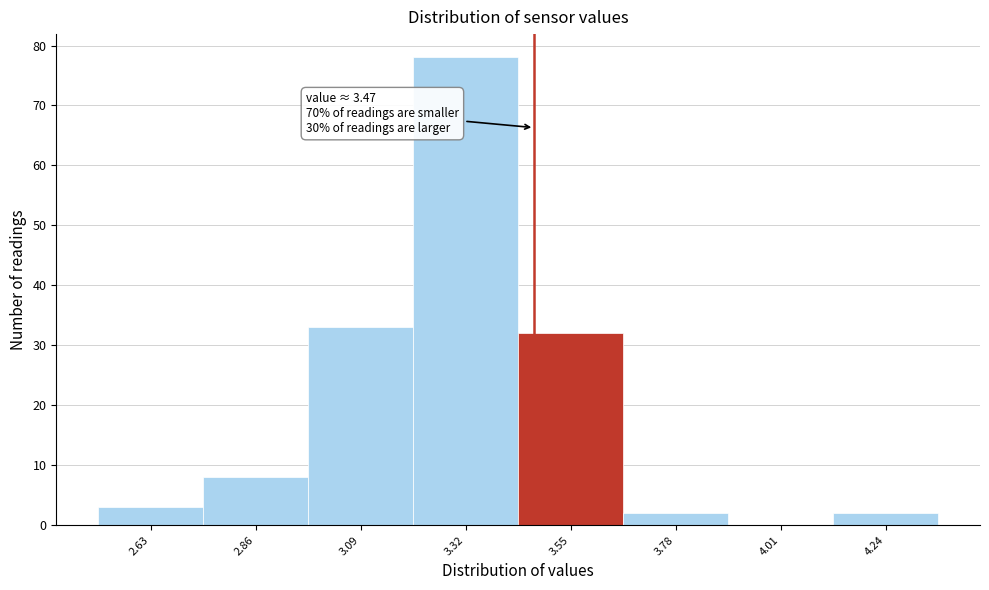

Over which range of the x-axis is the bar tallest?

3.205 to 3.435